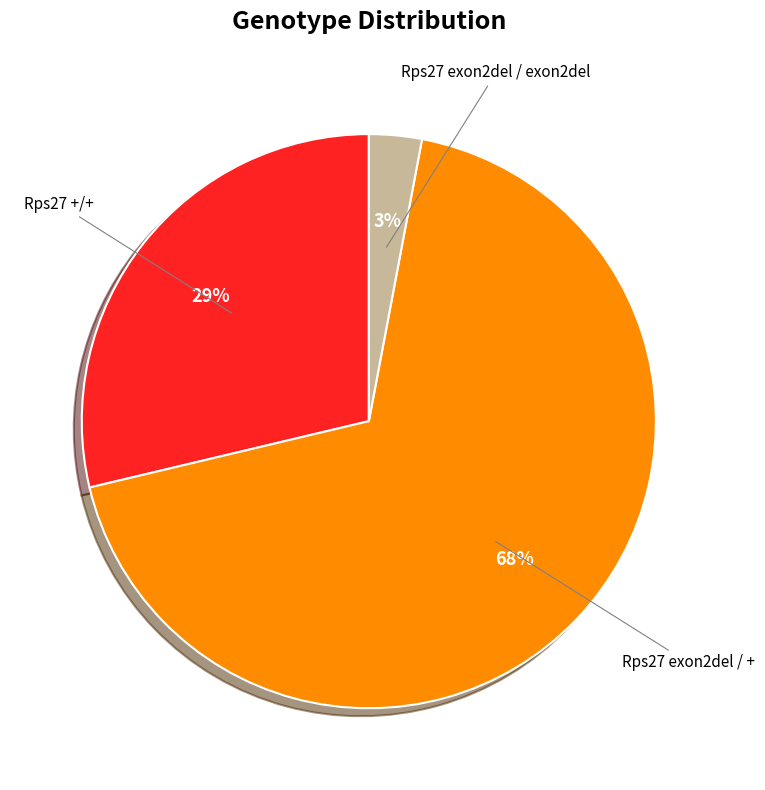

To the nearest percent, what is the difference between the largest and smallest slice percentages?

65%